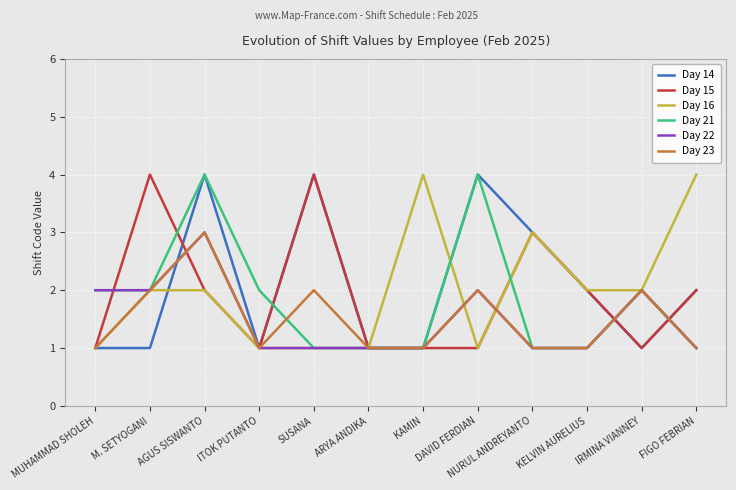

How many Day 23 values are between 1 and 2?

11